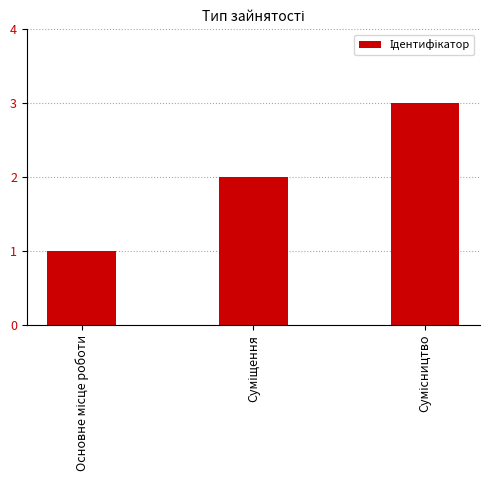

Does the chart contain stacked bars?

No